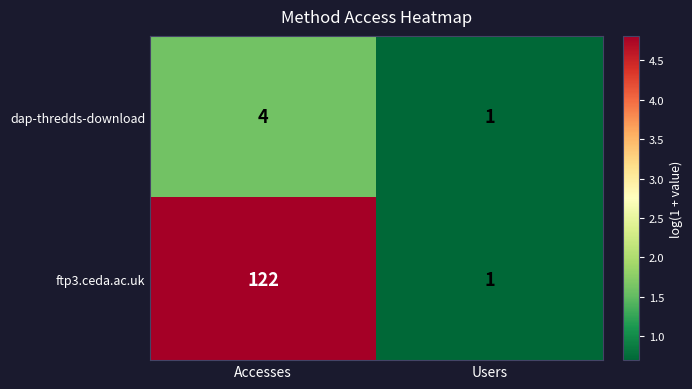

Between Accesses and Users, which series saw the biggest shift?

ftp3.ceda.ac.uk